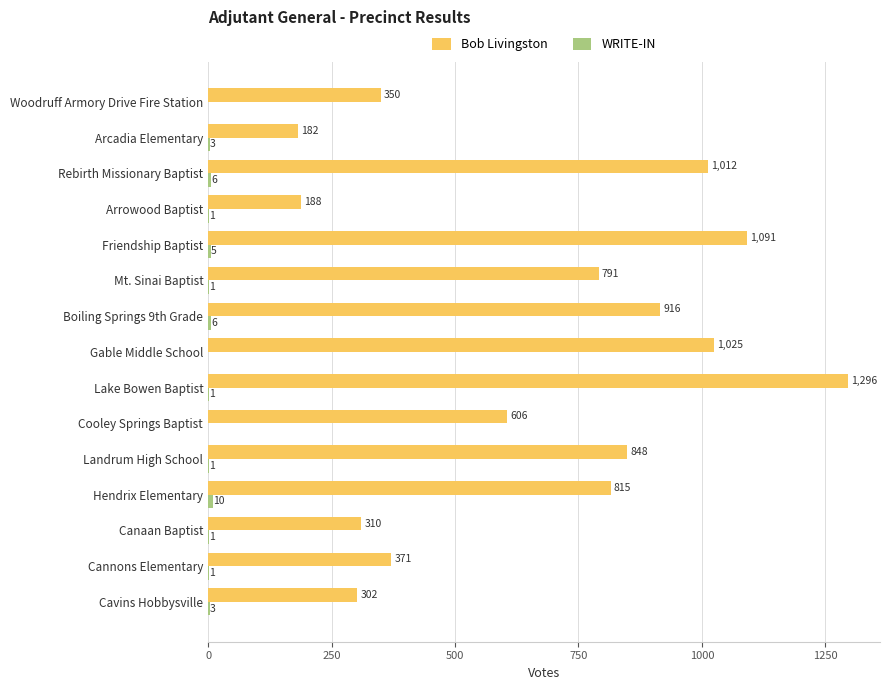

Between Friendship Baptist and Canaan Baptist, which series saw the biggest shift?

Bob Livingston